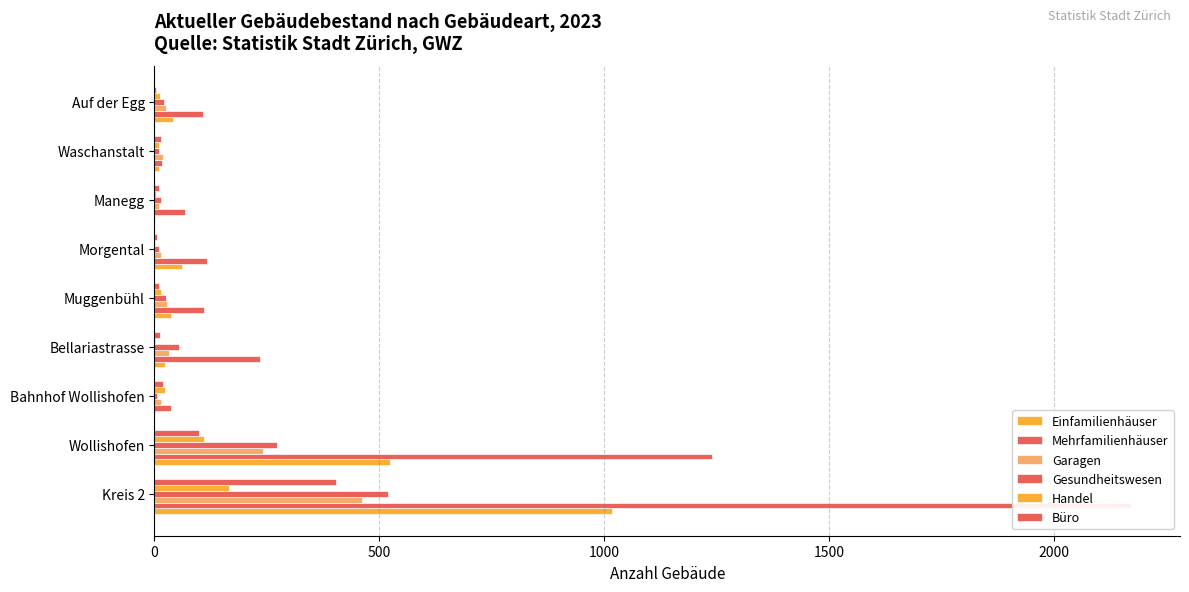

Reading right to left, what are all the values shown in this chart?

Einfamilienhäuser: 42	9	2	62	37	24	2	524	1018
Mehrfamilienhäuser: 107	16	68	116	109	234	36	1240	2171
Garagen: 25	19	9	14	27	33	15	242	461
Gesundheitswesen: 21	11	15	10	26	54	5	272	519
Handel: 12	11	4	1	15	2	23	110	166
Büro: 4	14	10	6	10	12	20	98	404